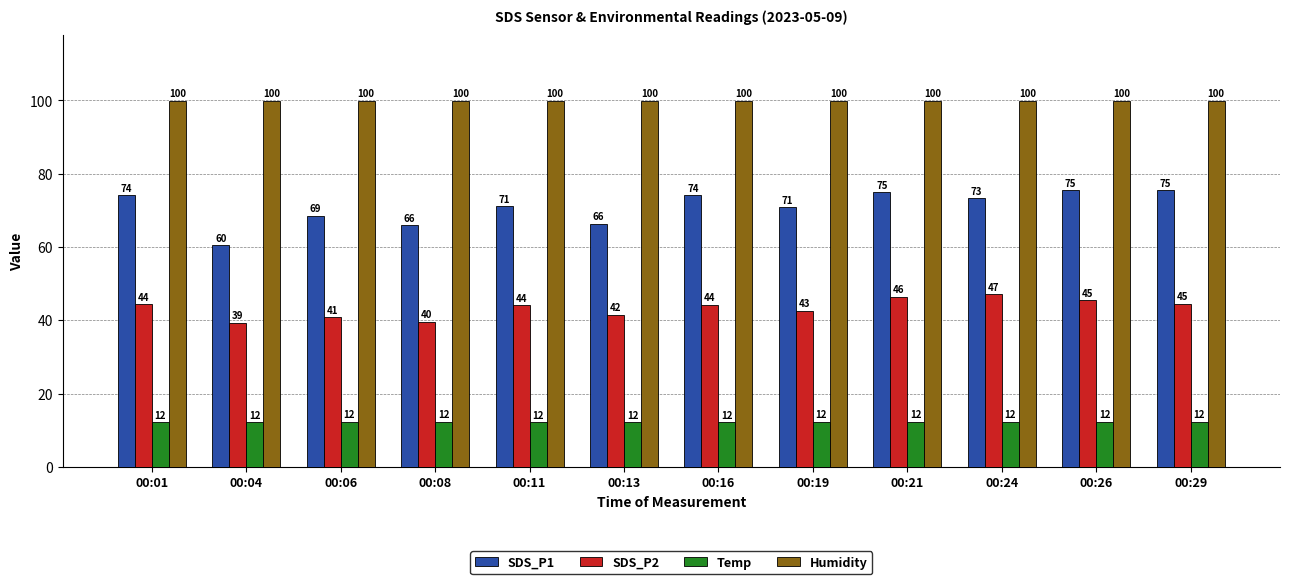

True or false: Temp has a value of 12.3 at 00:24.

True